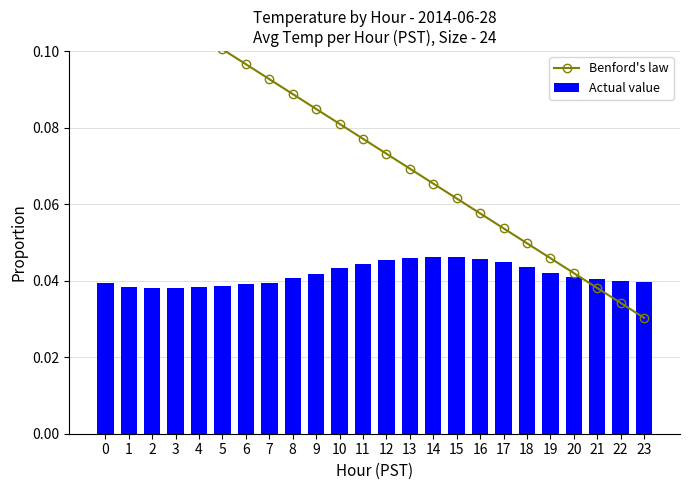

What is the difference between the maximum and second lowest values in the Benford's law series?

0.1